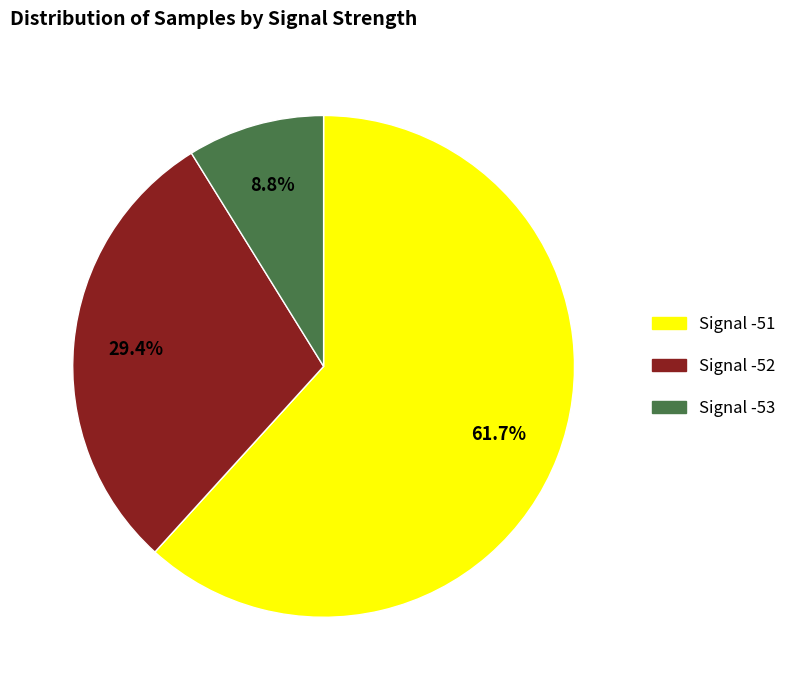

Count the number of slices in the pie.

3